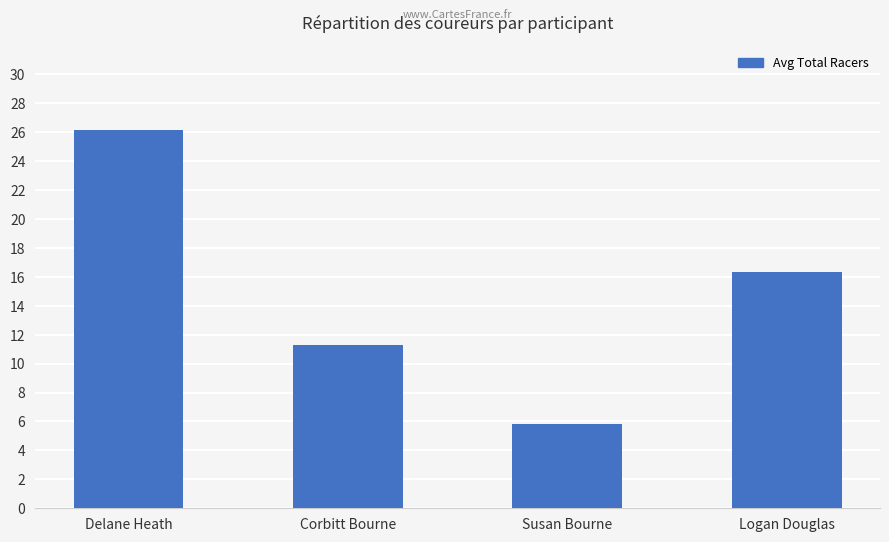

What is the difference between the maximum and minimum values?

20.3